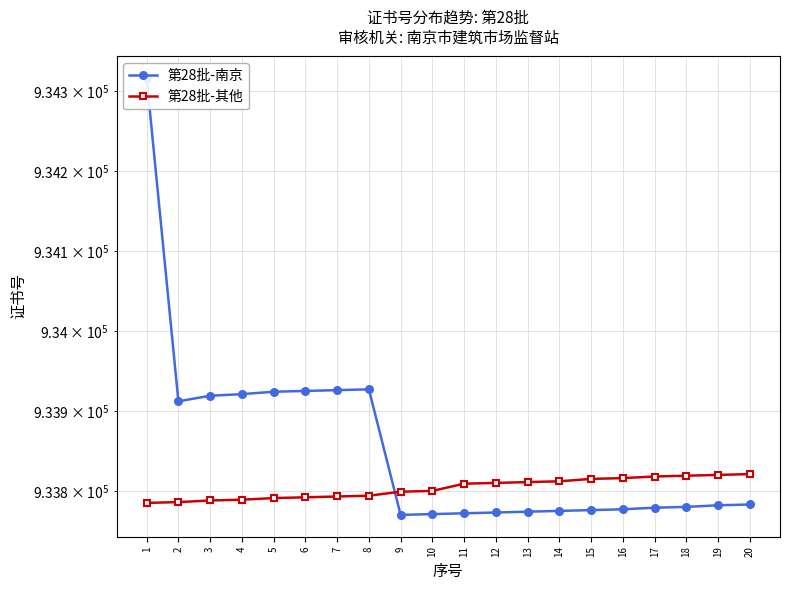

How many values in the 第28批-南京 series are below 933782?

10